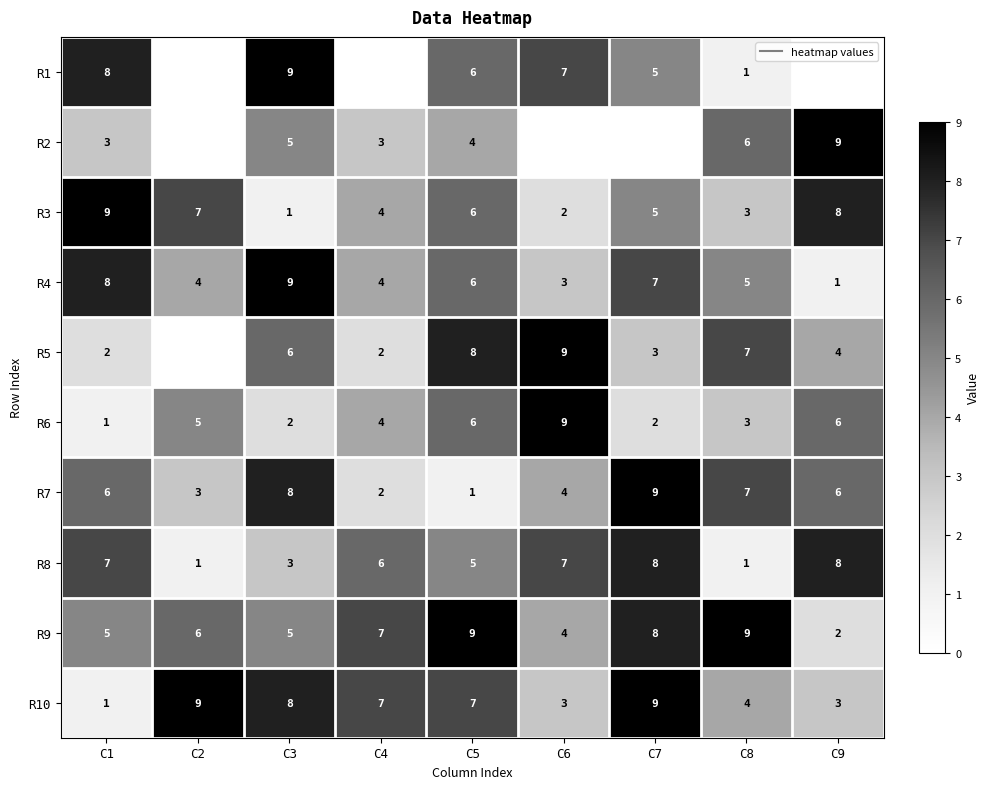

How many data points in R7 are less than 6?

4